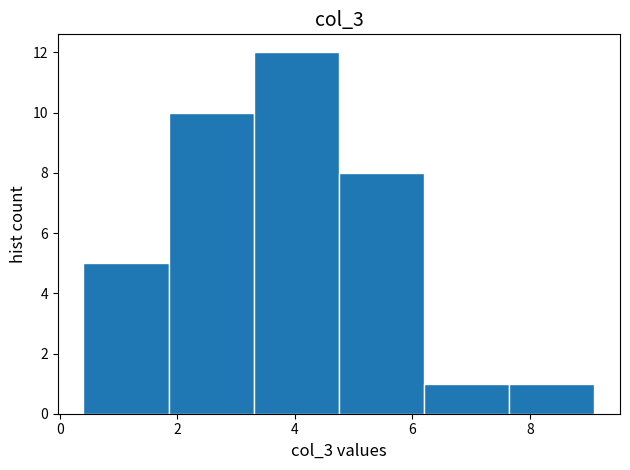

Reading left to right, transcribe this chart: for each bar, give the range it covers on the x-axis and its height. Neither the bar edges nor the heights are printed on the chart, so give them approximately, as read against the axes.

0.40 to 1.85: 5
1.85 to 3.30: 10
3.30 to 4.75: 12
4.75 to 6.20: 8
6.20 to 7.65: 1
7.65 to 9.10: 1